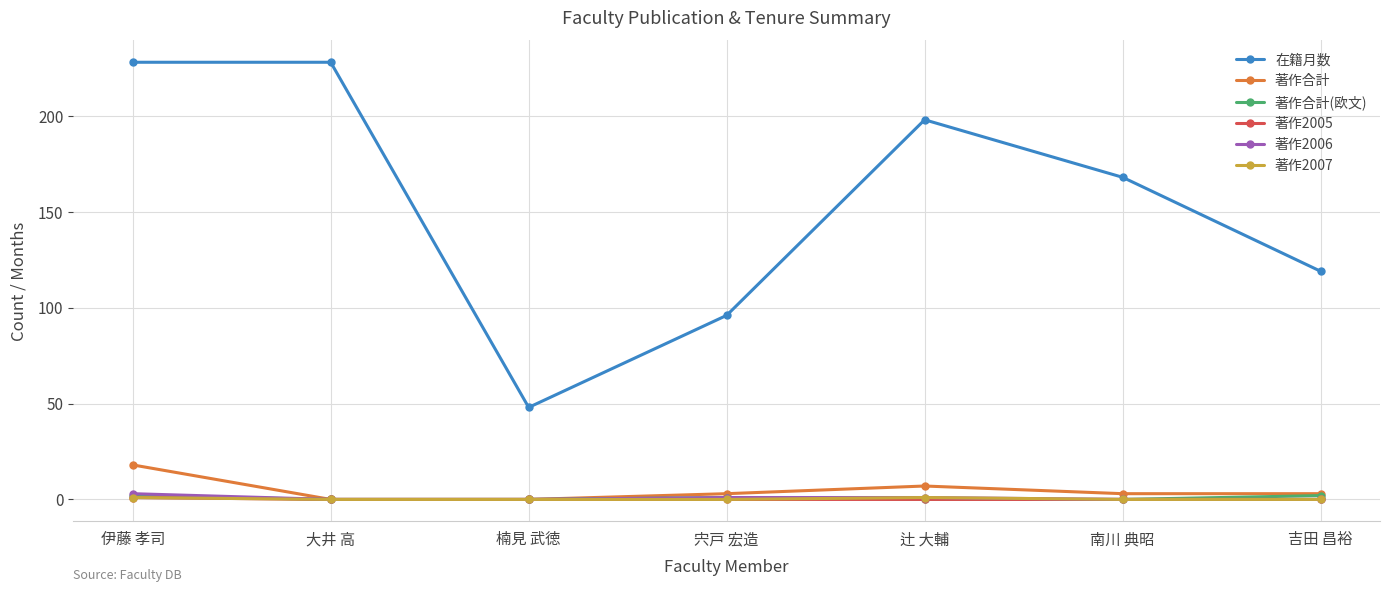

What position from the left is 伊藤 孝司?

1